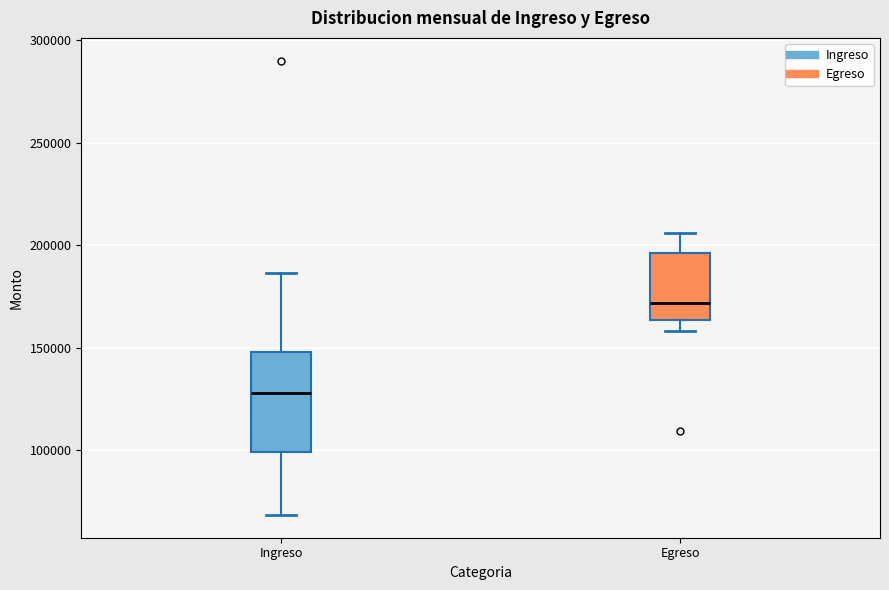

Where is the upper edge of the box for Ingreso on the y-axis? The values are not printed on the chart, so give them approximately, as read against the axis.

150000